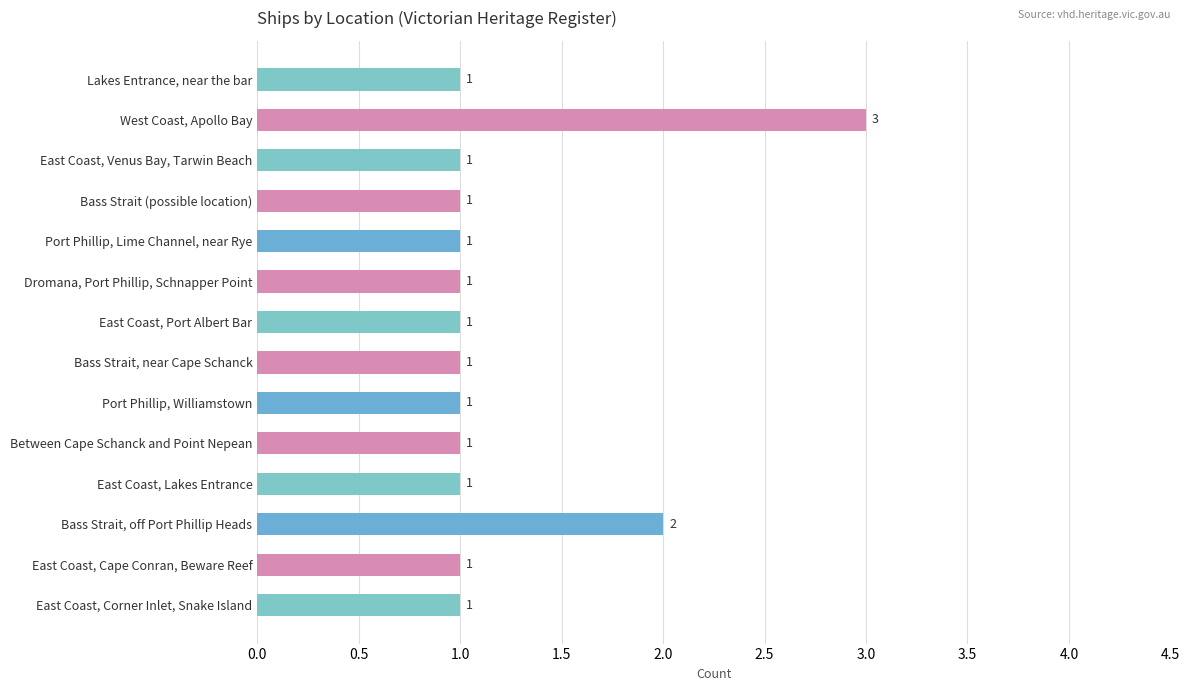

Does the chart contain any negative values?

No